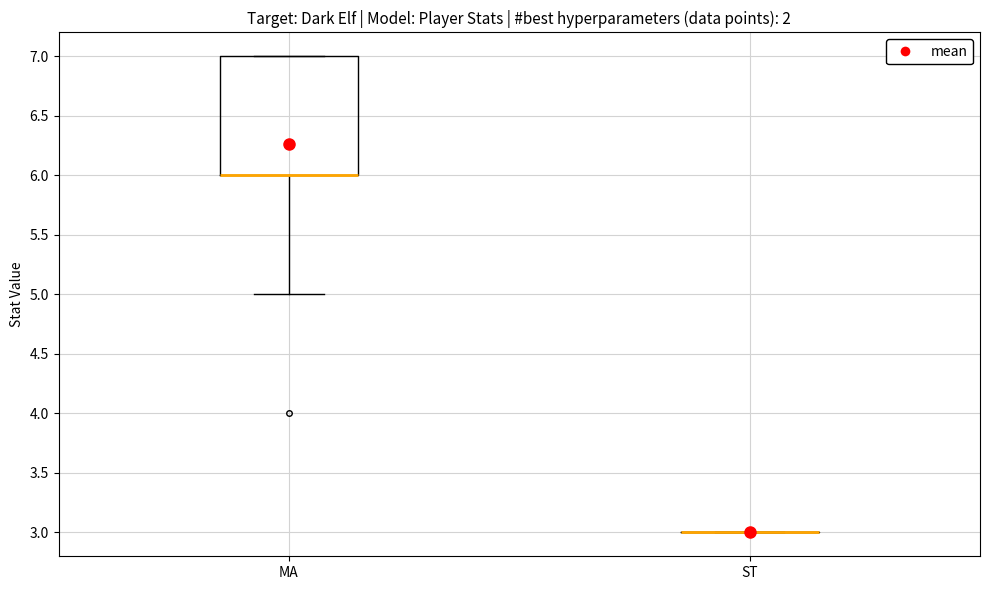

Where is the upper edge of the box for MA on the y-axis? The values are not printed on the chart, so give them approximately, as read against the axis.

7